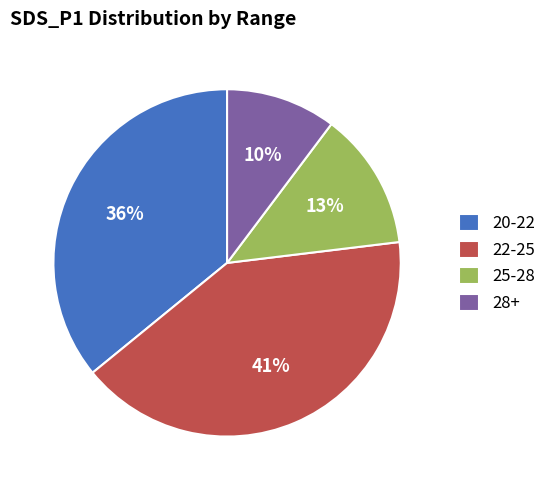

How many segments does this pie chart have?

4